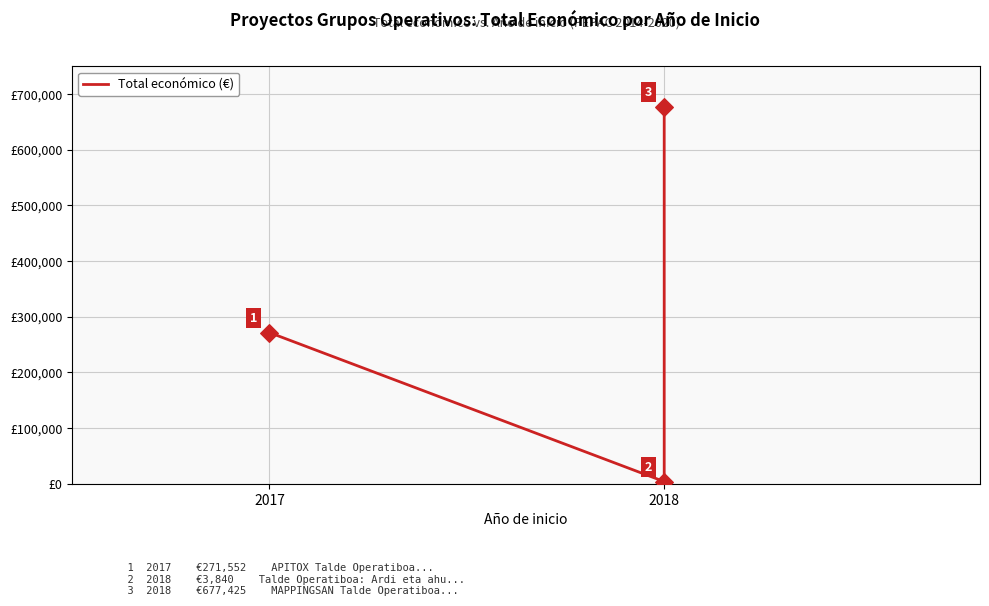

Between 2017 and 2018, which is larger?

2017